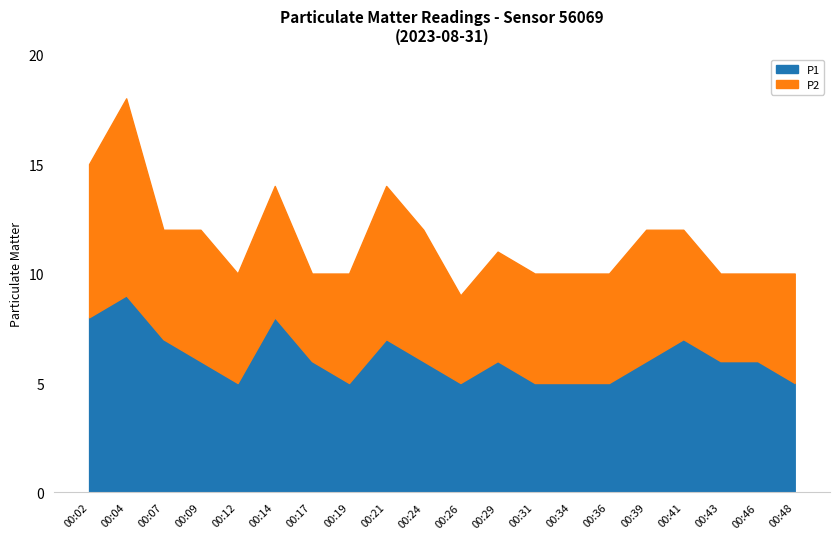

Which has a higher value, 00:29 or 00:14?

00:14